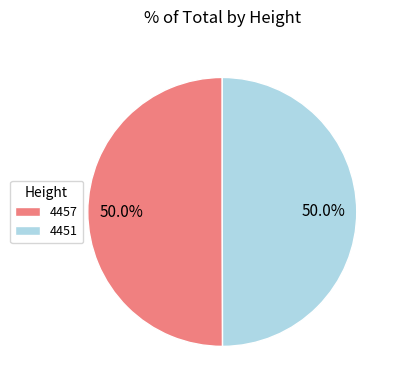

What portion of the pie excludes 4457?

50.0%